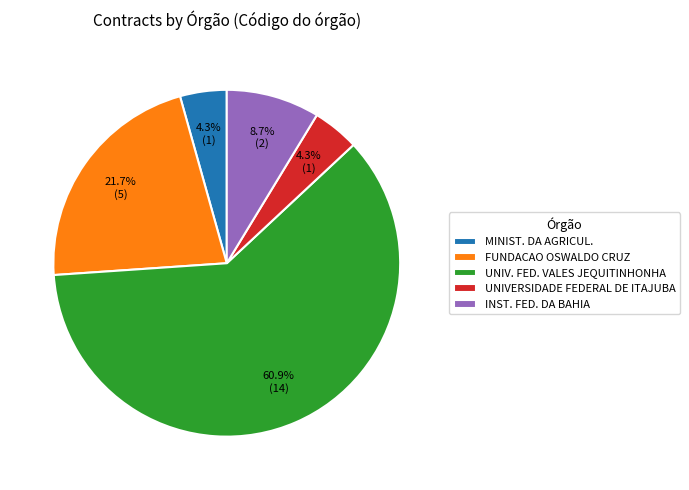

Between FUNDACAO OSWALDO CRUZ and UNIV. FED. VALES JEQUITINHONHA, which is larger?

UNIV. FED. VALES JEQUITINHONHA